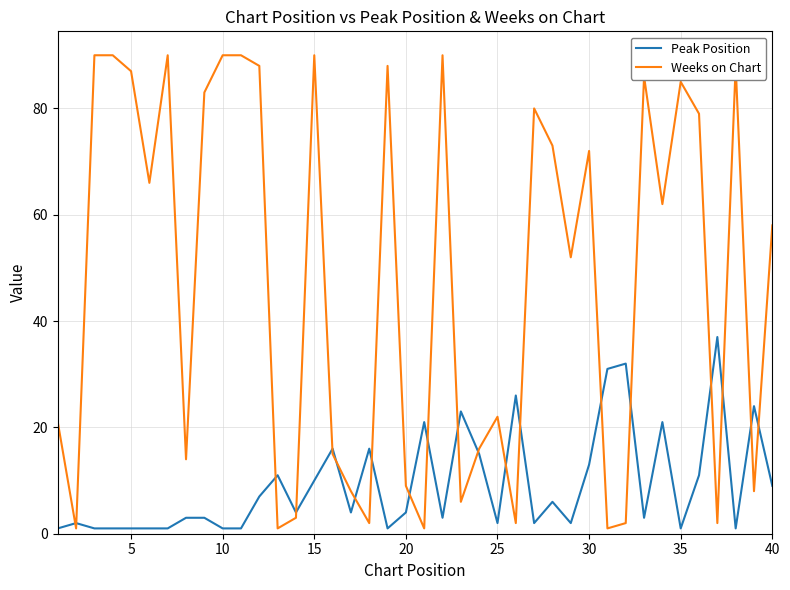

List the series in order of their overall mean, highest first.

Weeks on Chart, Peak Position